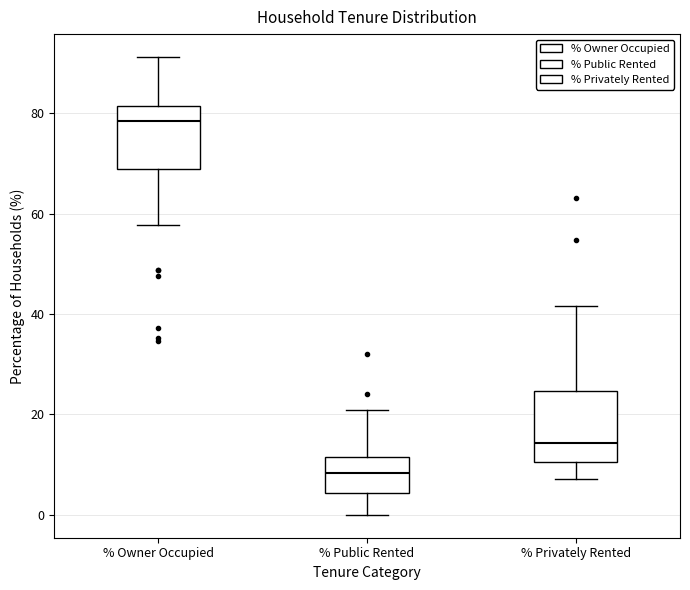

Where does the median line of the box for % Owner Occupied sit on the y-axis? The values are not printed on the chart, so give them approximately, as read against the axis.

78